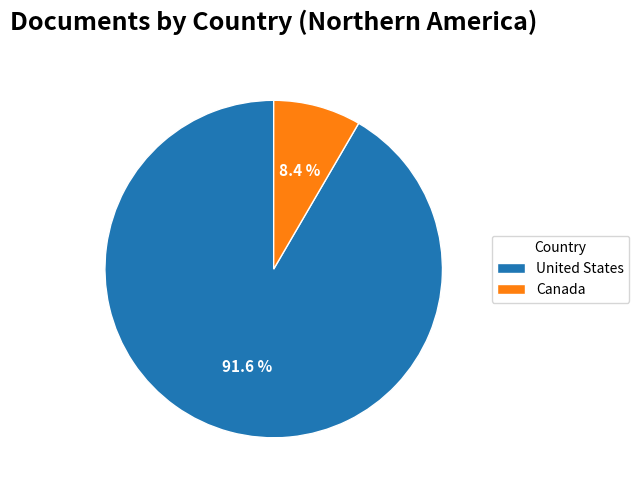

Which category has the biggest portion of the pie?

United States